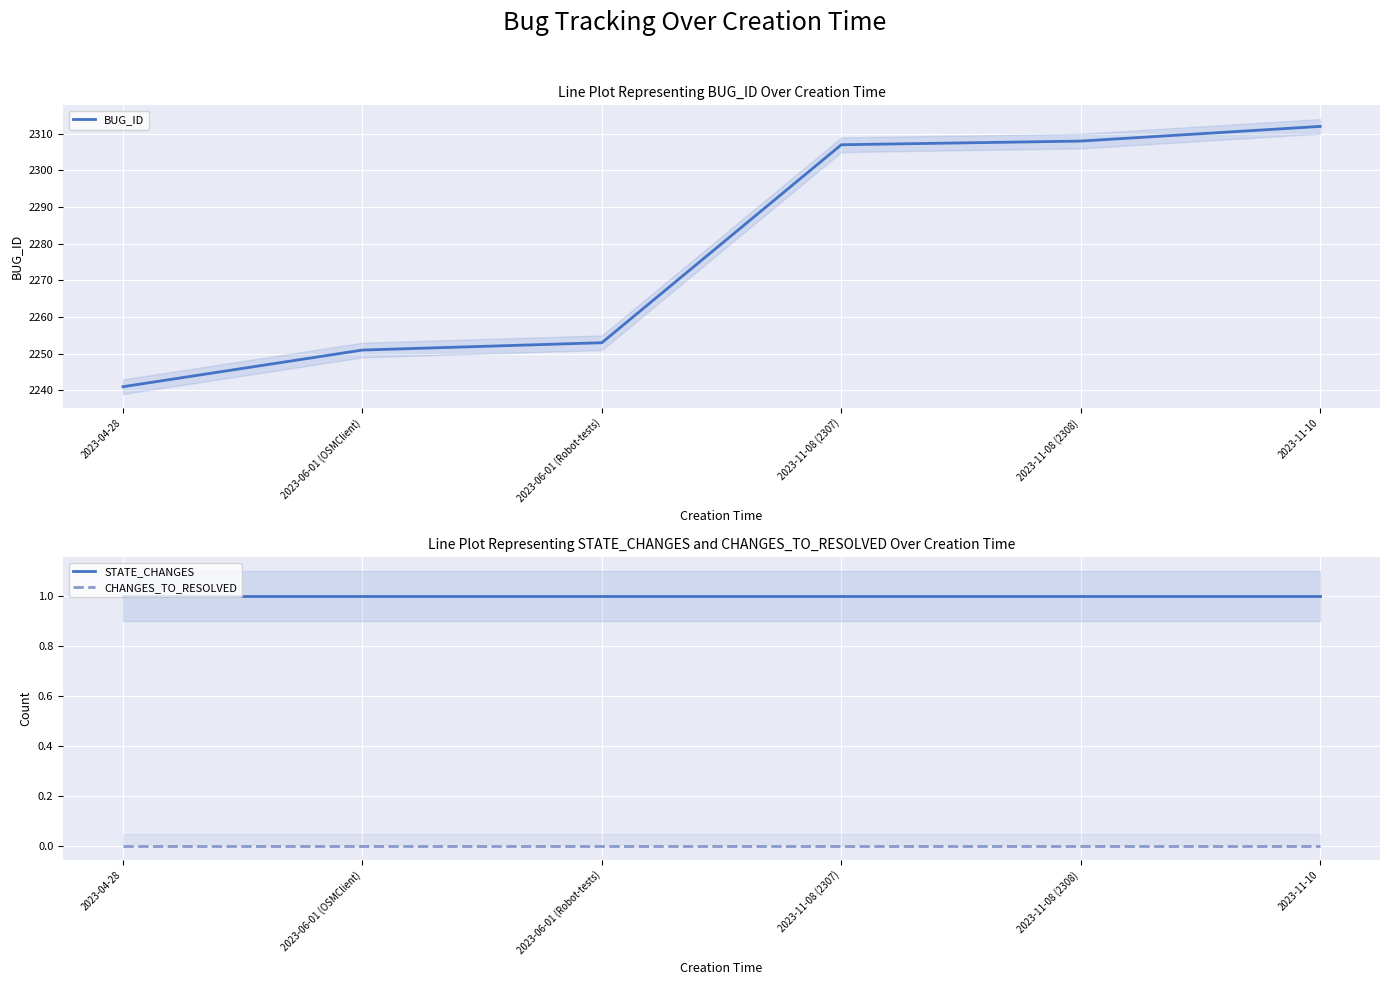

Is this an area chart (filled region under the line)?

No